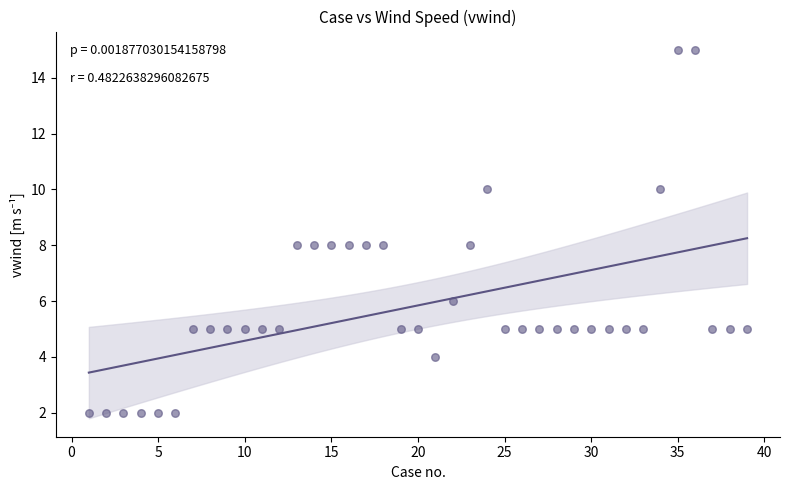

What is the range of Y values (max minus min)?

13